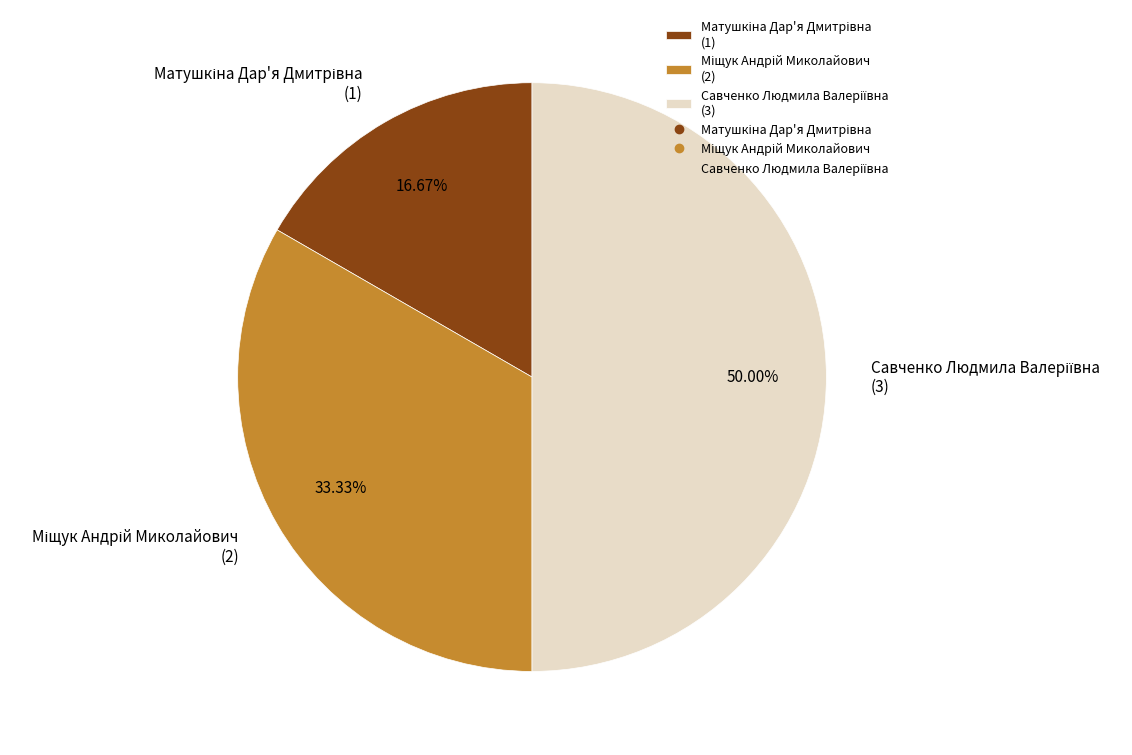

How many slices are in this pie chart?

3